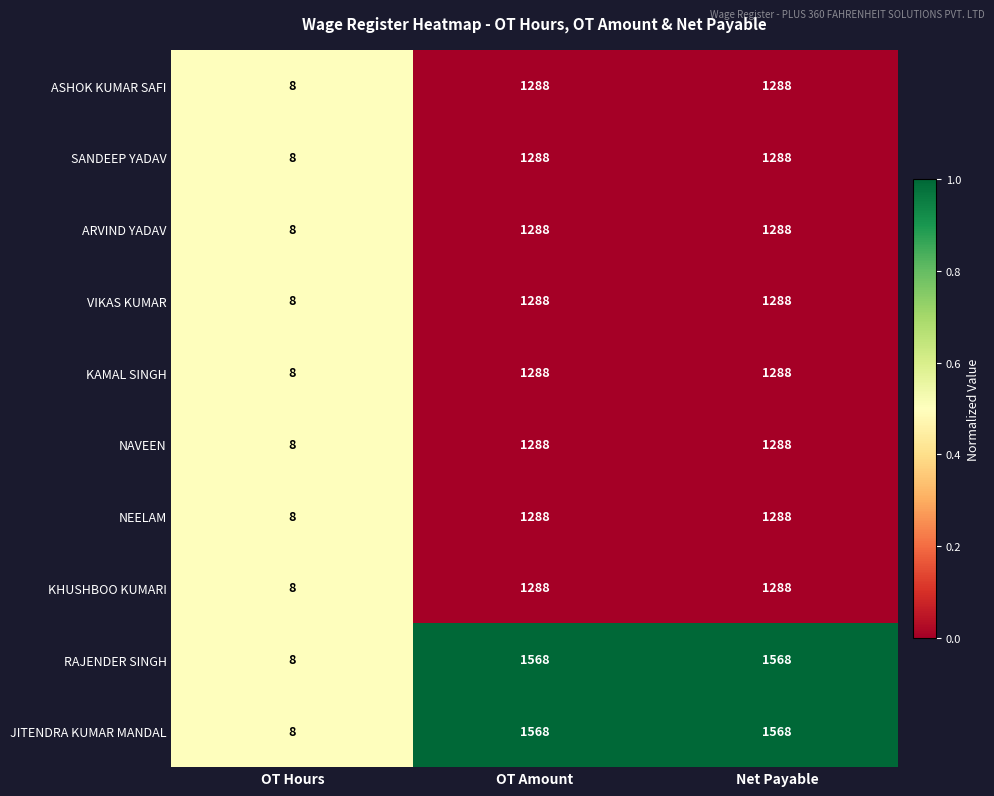

Is the value of JITENDRA KUMAR MANDAL at OT Amount greater than the value of ASHOK KUMAR SAFI at OT Amount?

Yes